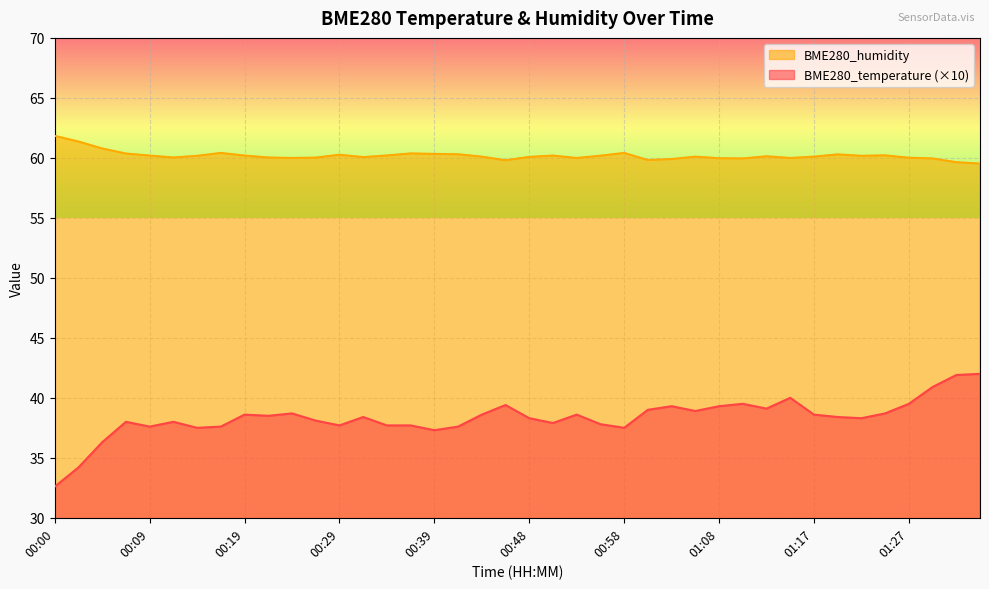

Reading left to right, what are all the values shown in this chart?

BME280_temperature: 32.6	34.2	36.3	38.0	37.6	38.0	37.5	37.6	38.6	38.5	38.7	38.1	37.7	38.4	37.7	37.7	37.3	37.6	38.6	39.4	38.3	37.9	38.6	37.8	37.5	39.0	39.3	38.9	39.3	39.5	39.1	40.0	38.6	38.4	38.3	38.7	39.5	40.9	41.9	42.0
BME280_humidity: 61.8	61.4	60.8	60.4	60.2	60.0	60.2	60.4	60.2	60.0	60.0	60.0	60.3	60.1	60.2	60.4	60.3	60.3	60.1	59.8	60.1	60.2	60.0	60.2	60.4	59.8	59.9	60.1	60.0	60.0	60.1	60.0	60.1	60.3	60.2	60.2	60.0	60.0	59.6	59.5